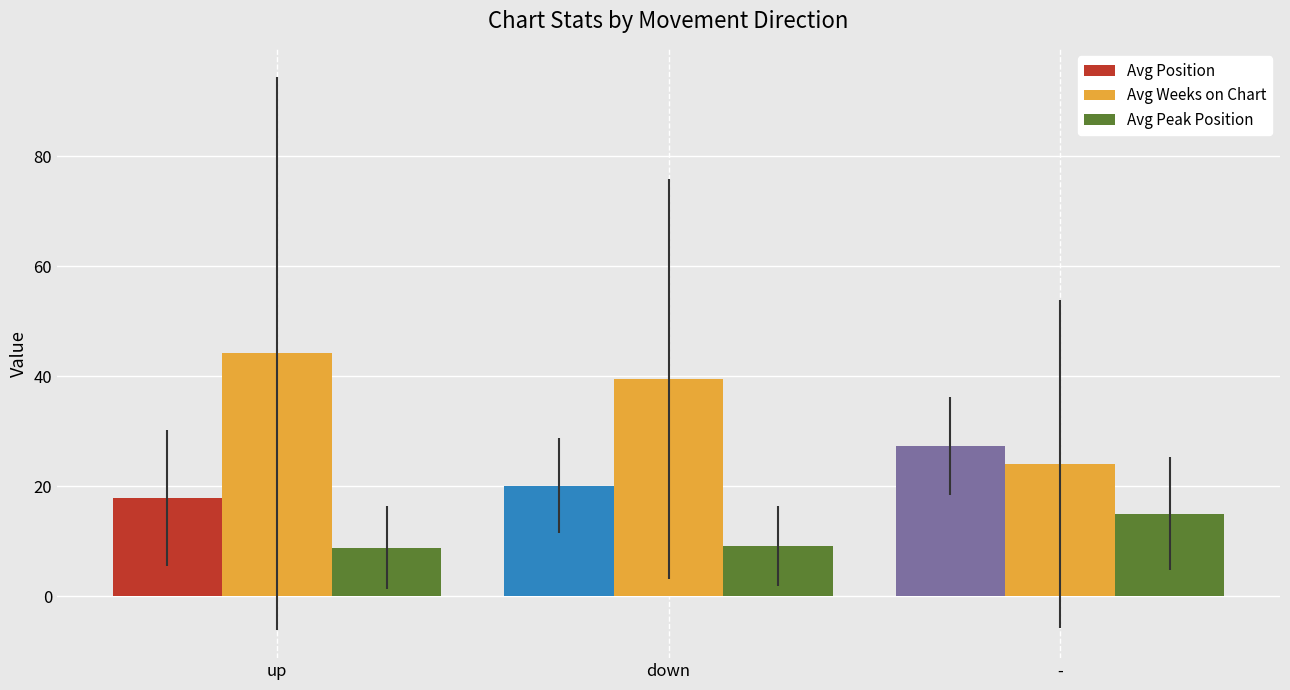

Rank the series by their average value, from lowest to highest.

Avg Peak Position, Avg Position, Avg Weeks on Chart